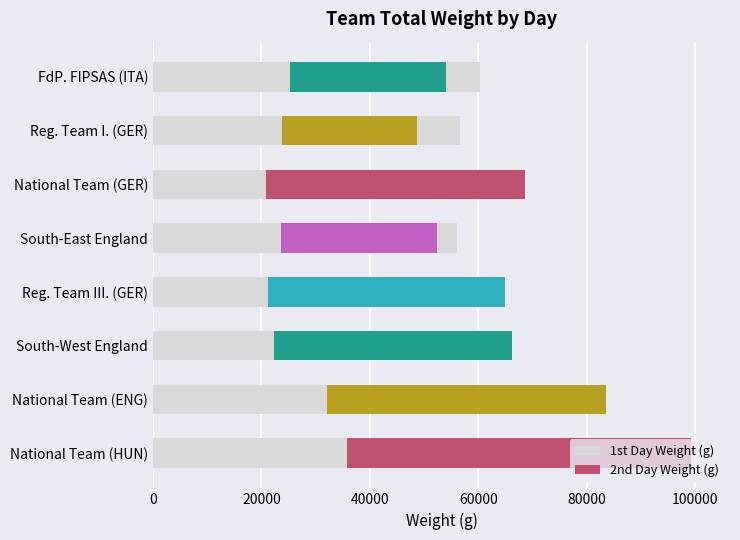

What is the total value across all series at National Team (GER)?

97410.0